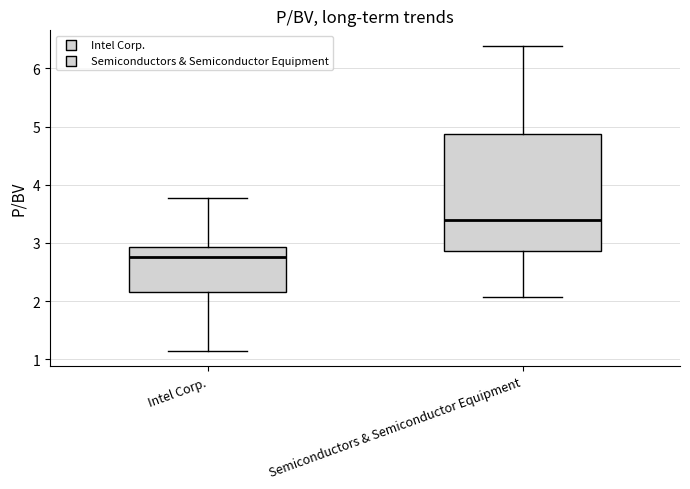

Reading left to right, read every box against the y-axis: the position of its median line, the range the box covers, and the ends of its whiskers. The values are not printed on the chart, so give them approximately, as read against the axis.

Intel Corp.: median 2.8, box 2.2 to 2.9, whiskers 1.2 to 3.8
Semiconductors & Semiconductor Equipment: median 3.4, box 2.9 to 4.9, whiskers 2.1 to 6.4